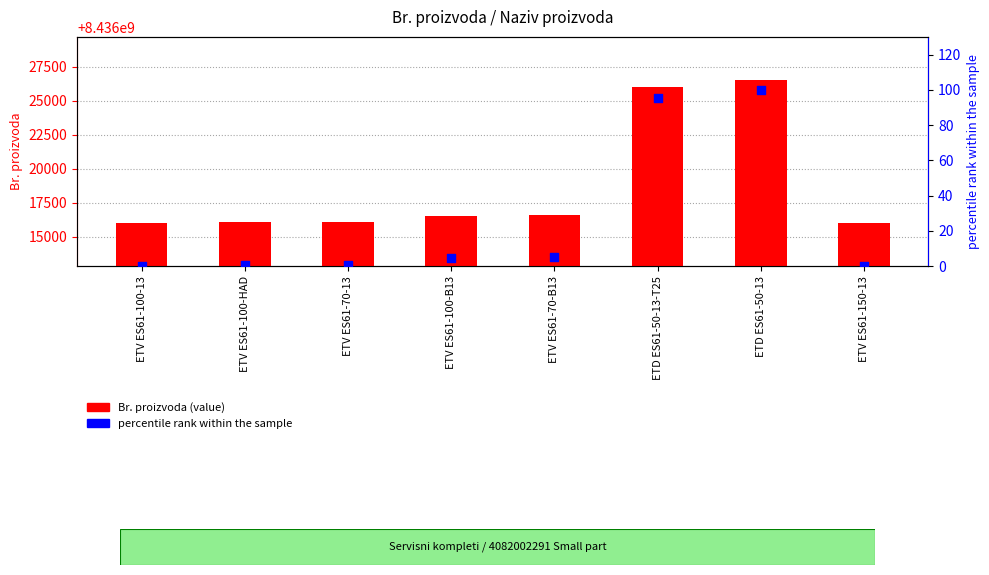

At which category is the sum across all series the highest?

ETD ES61-50-13